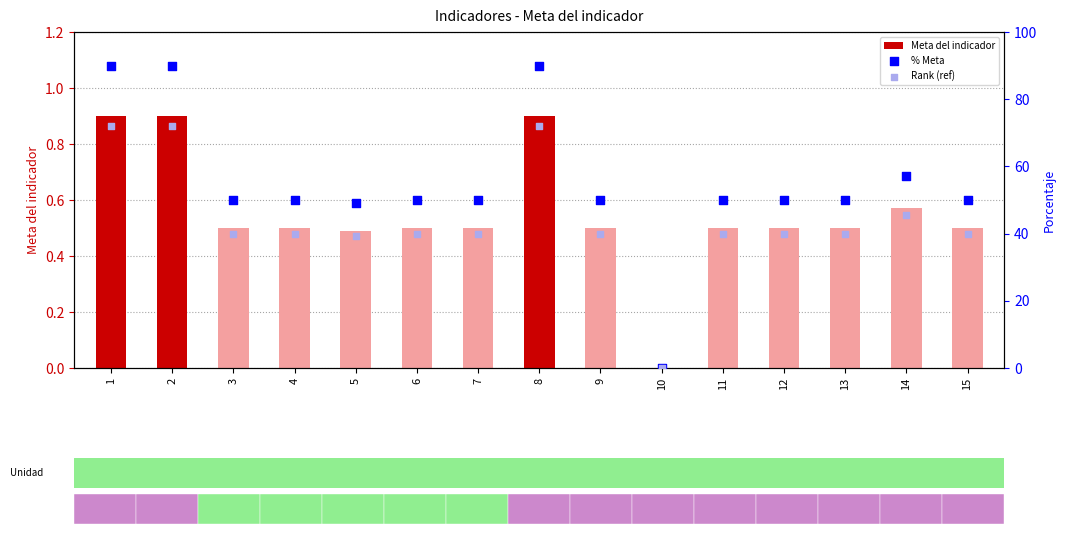

Which series contains the lowest Y value?

Meta del indicador